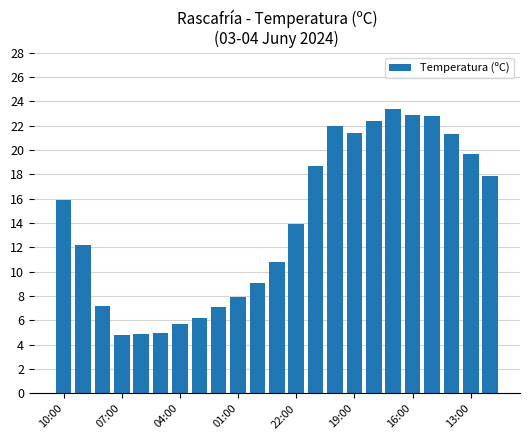

What is the value of the 13th bar from the left?

13.9